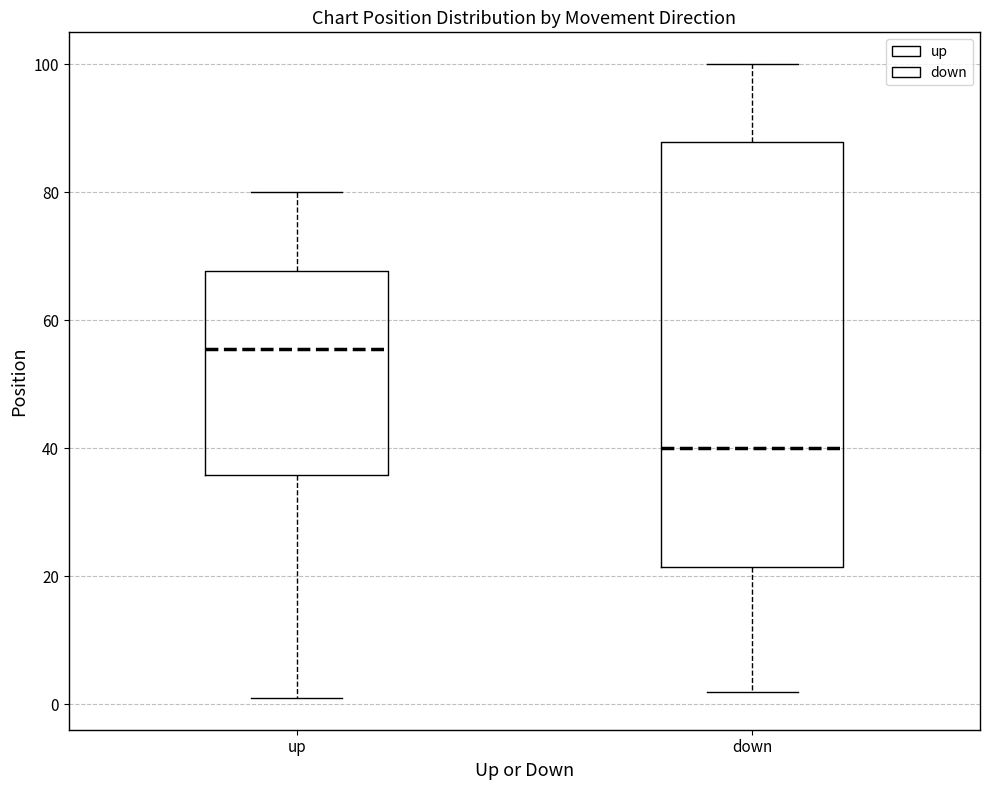

Which box's median line is the highest?

up